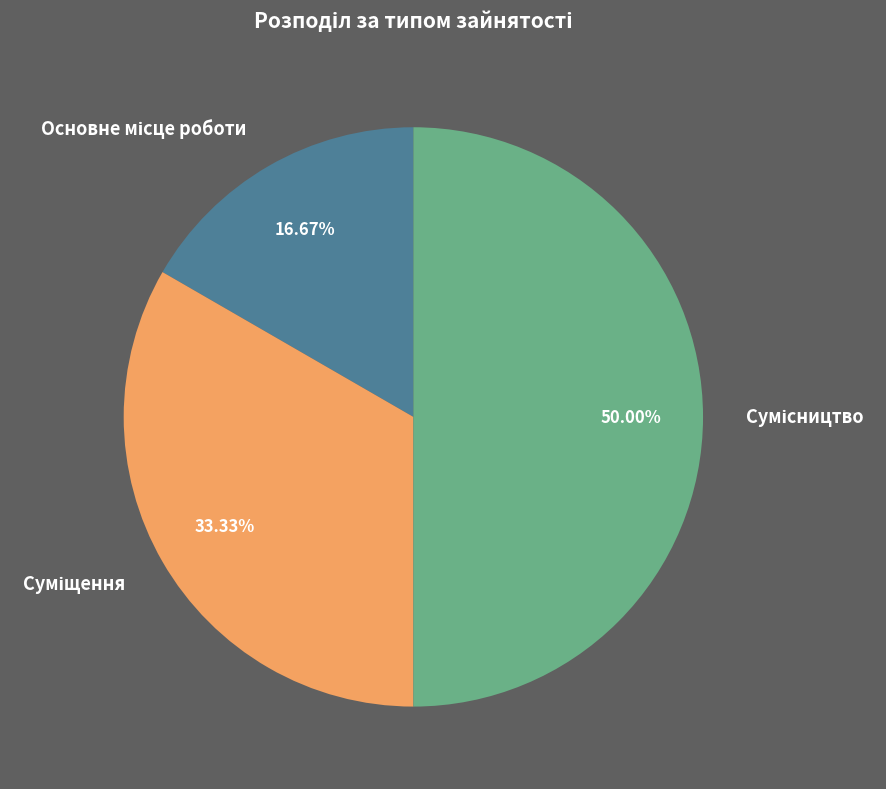

Is it true that Сумісництво is 50% of the pie?

True